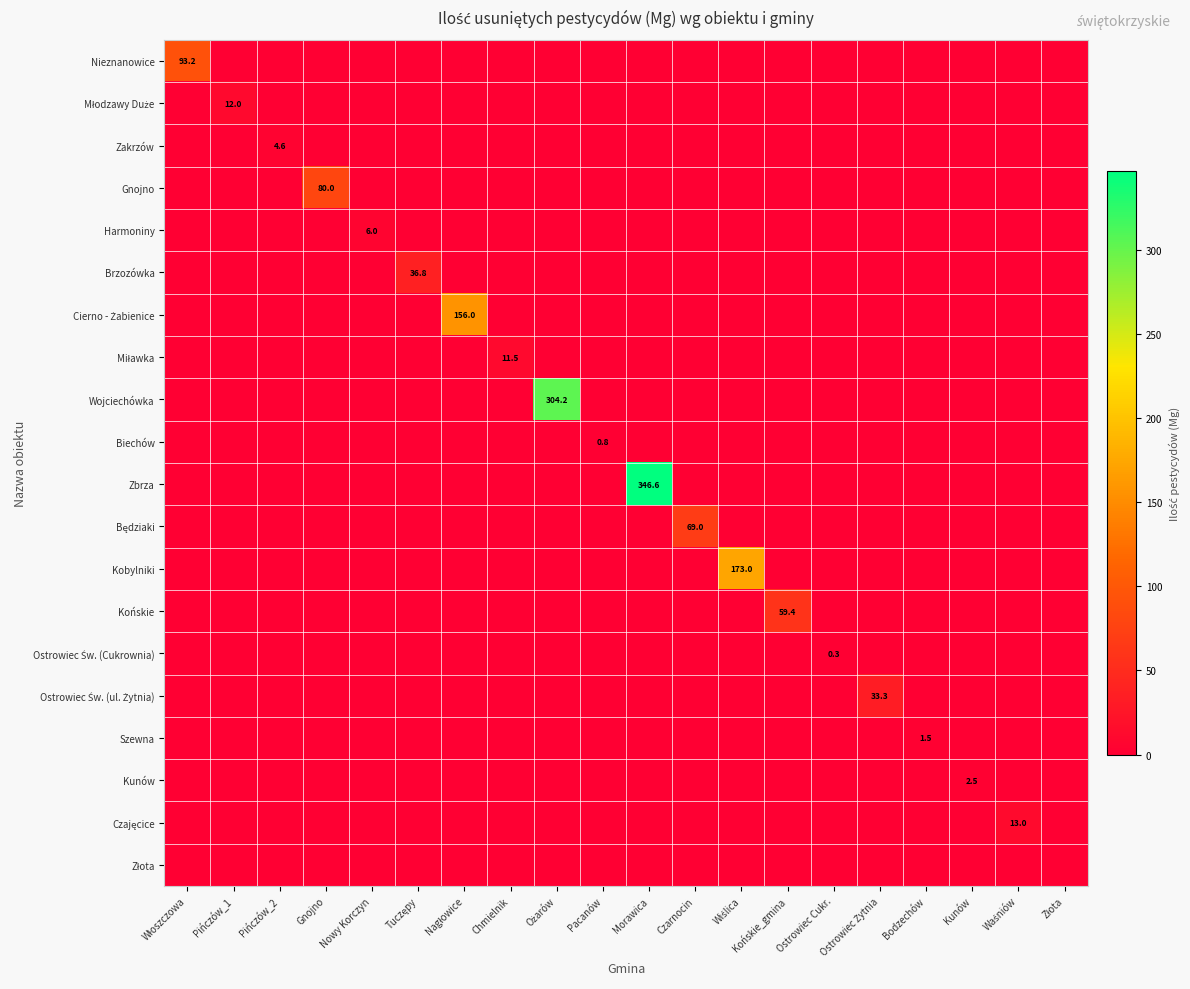

What is the difference between the highest and lowest values at Końskie_gmina?

59.4